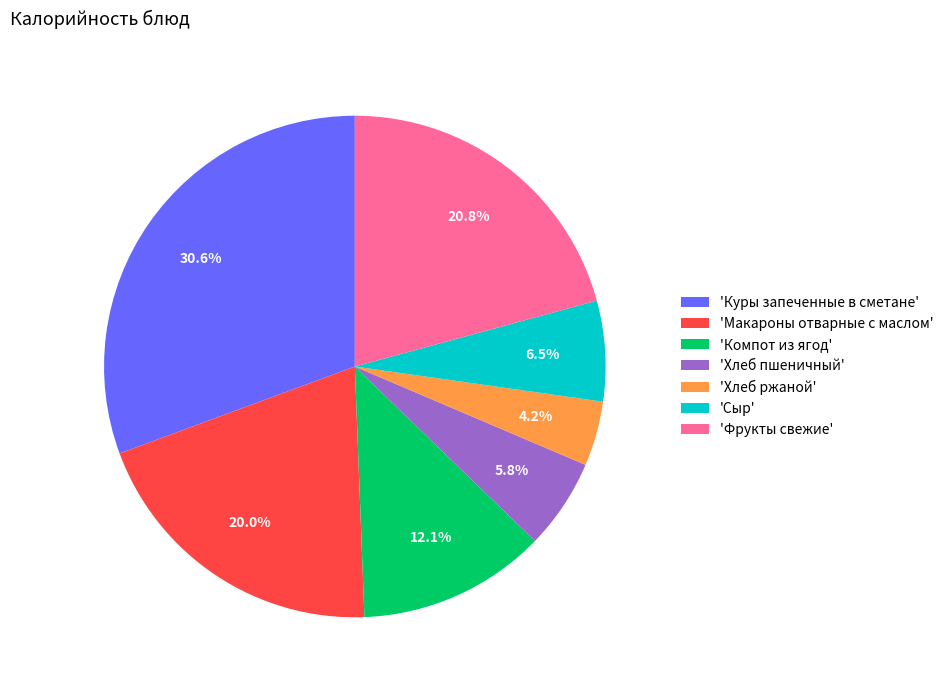

Rank the categories by value from lowest to highest.

'Хлеб ржаной', 'Хлеб пшеничный', 'Сыр', 'Компот из ягод', 'Макароны отварные с маслом', 'Фрукты свежие', 'Куры запеченные в сметане'